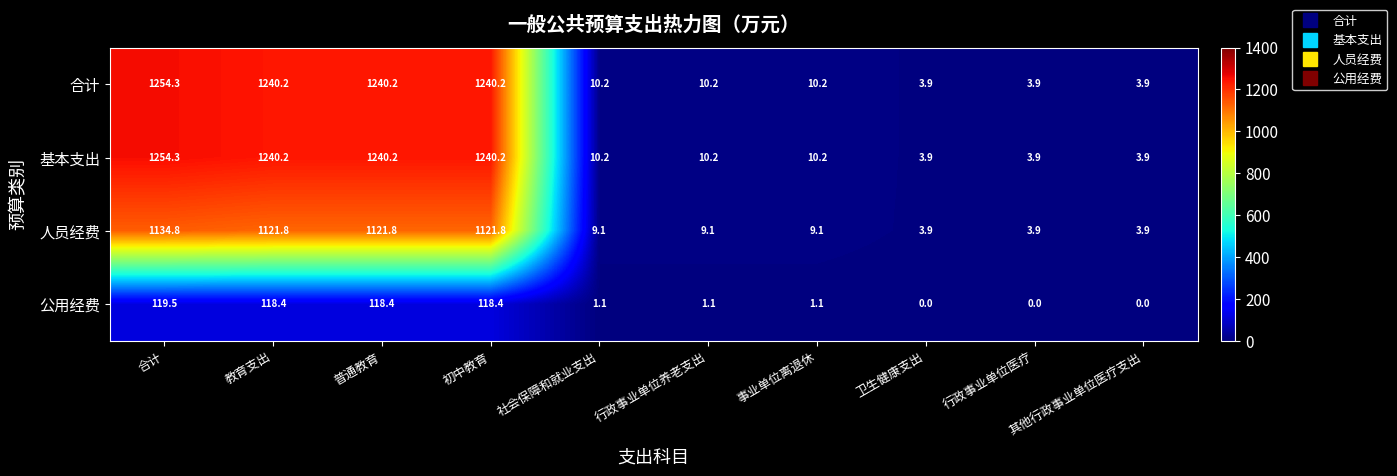

At how many categories does at least one series exceed 695?

4